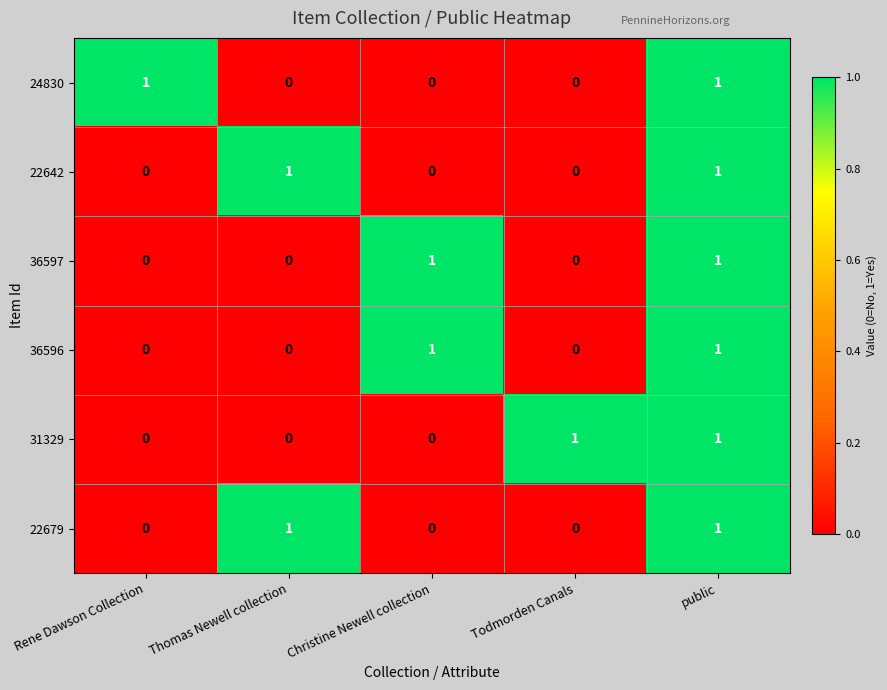

Reading right to left, transcribe all the data shown in this chart.

24830: public=1	Todmorden Canals=0	Christine Newell collection=0	Thomas Newell collection=0	Rene Dawson Collection=1
22642: public=1	Todmorden Canals=0	Christine Newell collection=0	Thomas Newell collection=1	Rene Dawson Collection=0
36597: public=1	Todmorden Canals=0	Christine Newell collection=1	Thomas Newell collection=0	Rene Dawson Collection=0
36596: public=1	Todmorden Canals=0	Christine Newell collection=1	Thomas Newell collection=0	Rene Dawson Collection=0
31329: public=1	Todmorden Canals=1	Christine Newell collection=0	Thomas Newell collection=0	Rene Dawson Collection=0
22679: public=1	Todmorden Canals=0	Christine Newell collection=0	Thomas Newell collection=1	Rene Dawson Collection=0